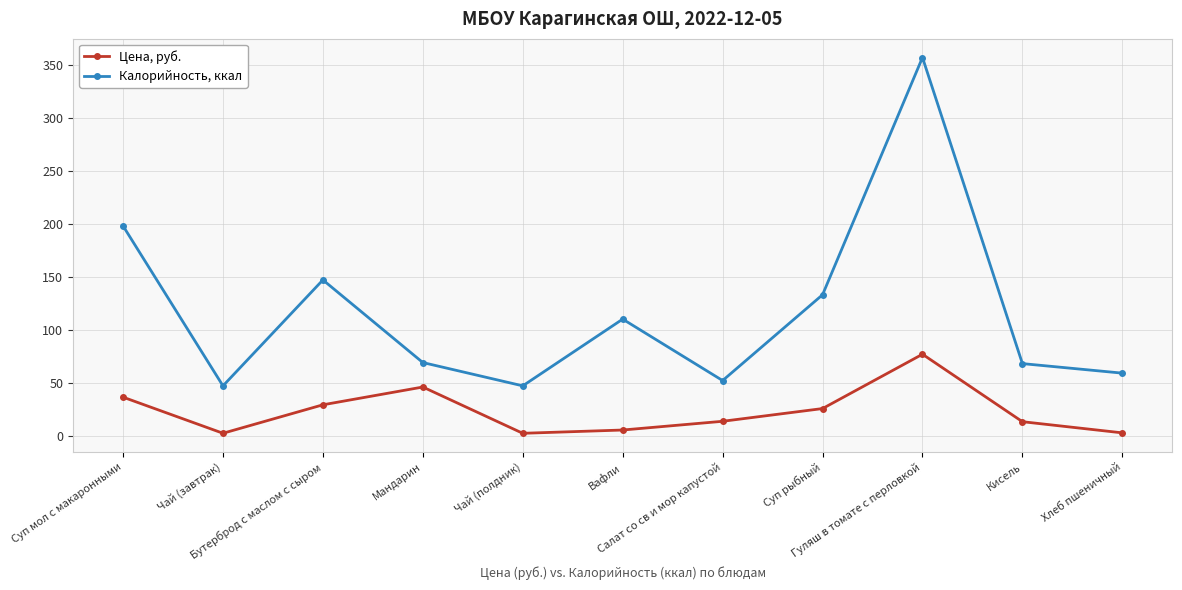

True or false: Калорийность, ккал and Цена, руб. intersect in this chart.

False